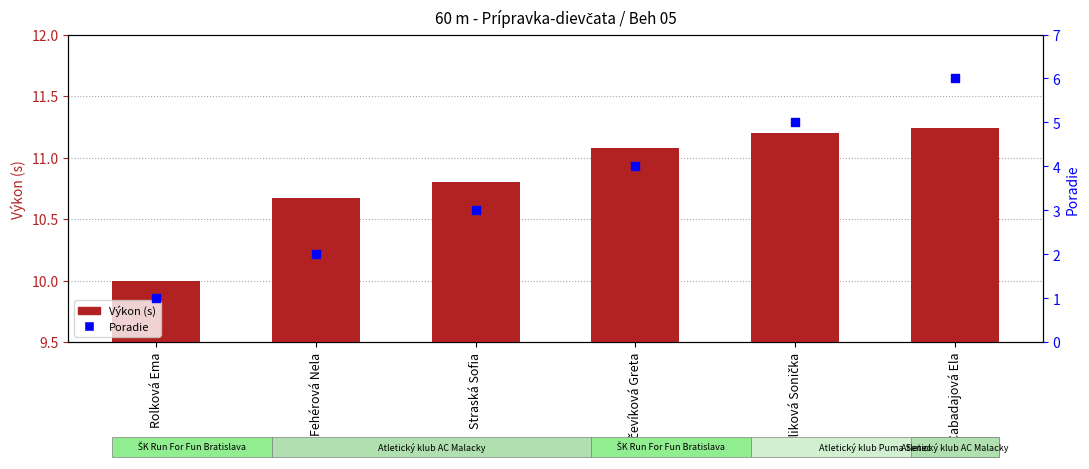

Which series reaches the minimum Y coordinate?

Výkon (s)